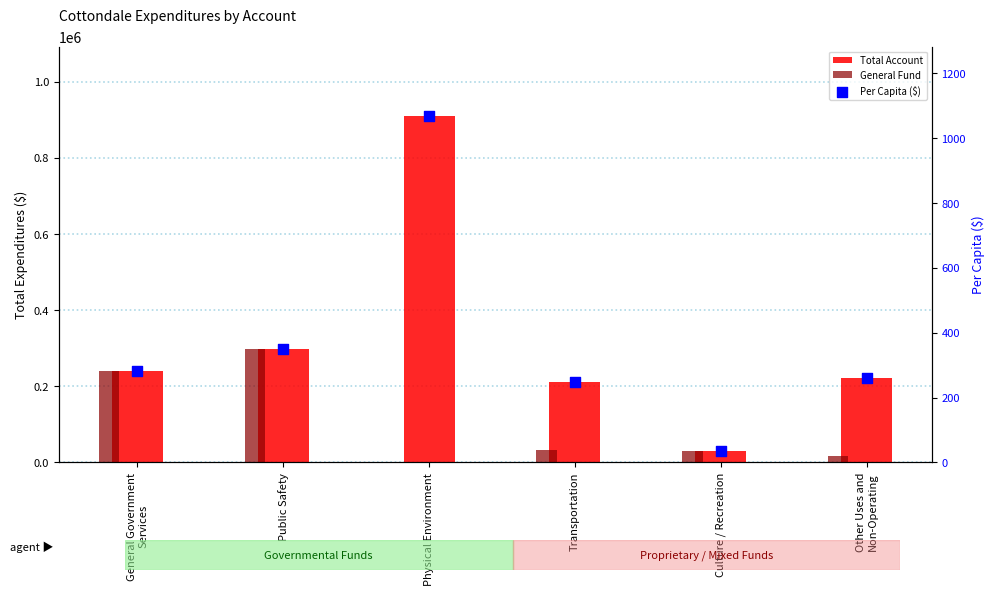

Which series has the largest total across all categories?

Total Account